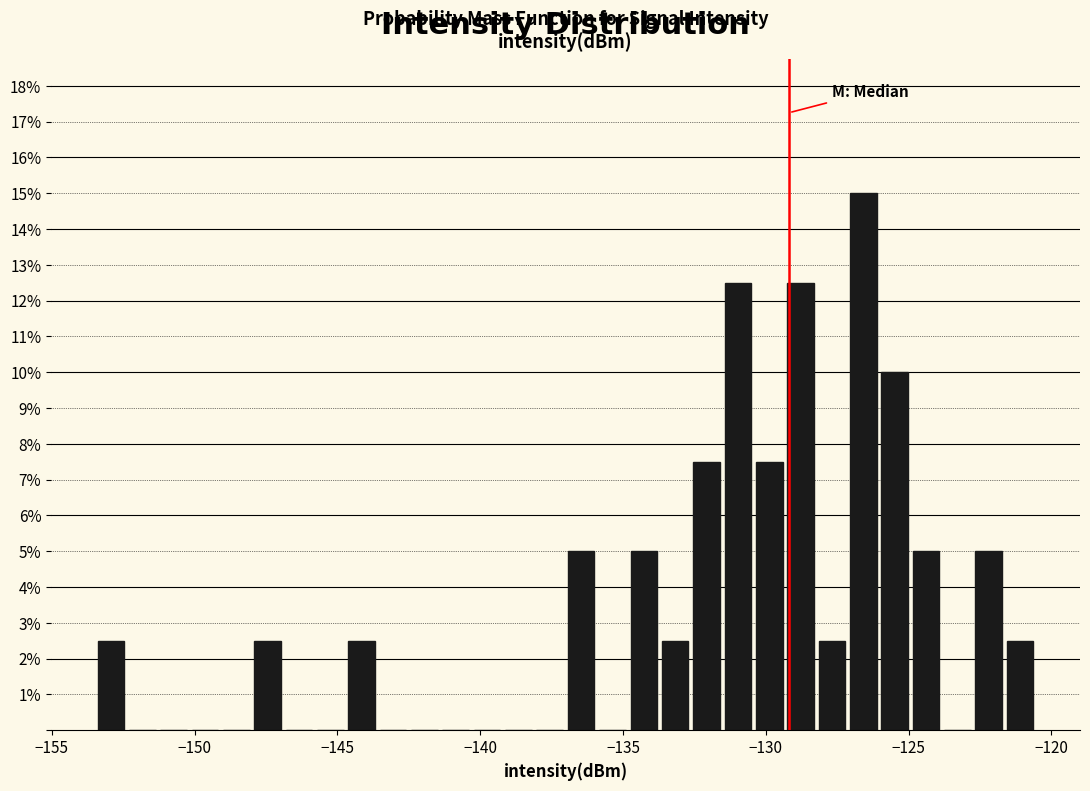

Read against the x-axis, roughly where is the centre of the tallest bar?

-126.5